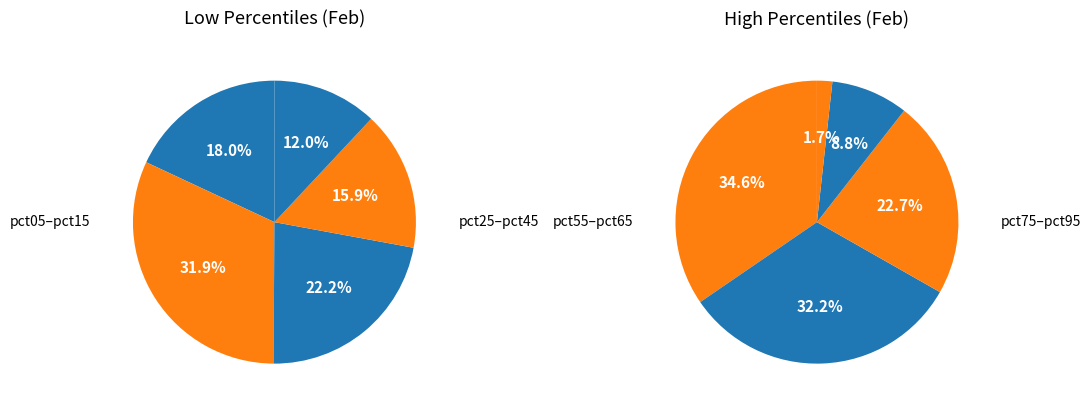

Which category has the smallest portion of the pie?

pct95